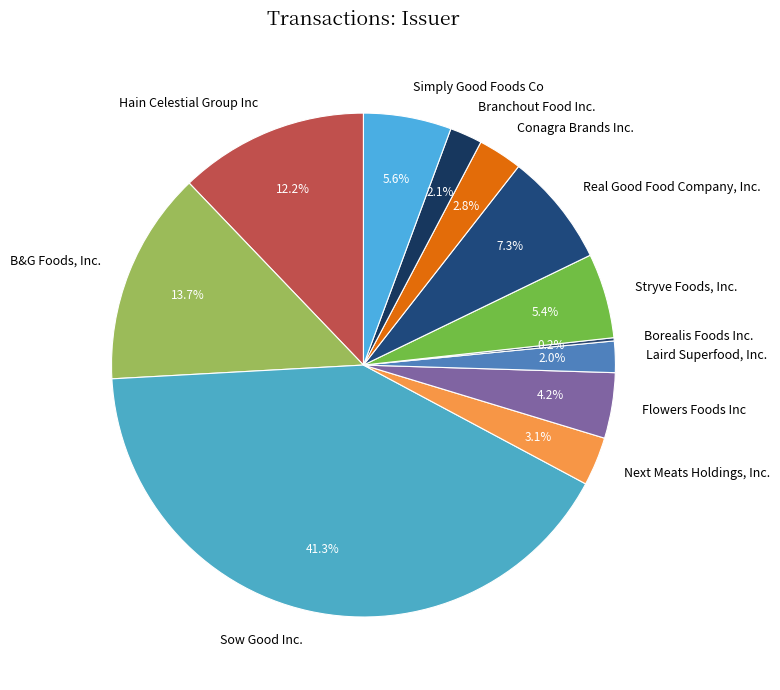

To the nearest percent, what is the average slice percentage?

8%